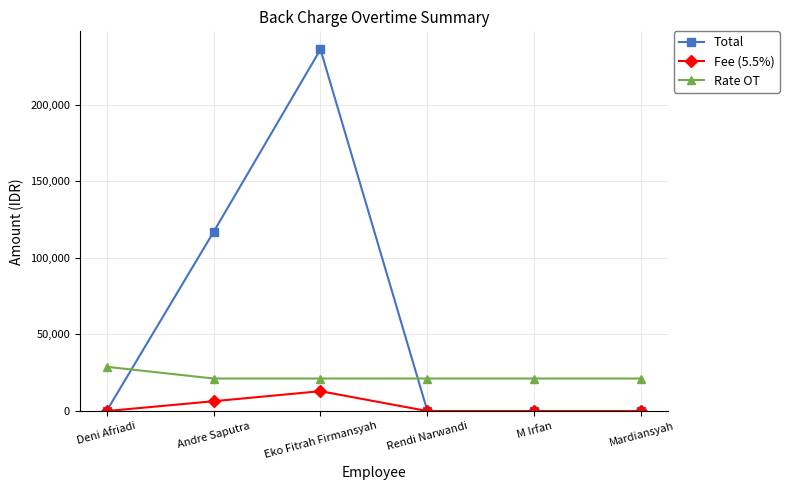

True or false: Total has a value of 150157.7 at Rendi Narwandi.

False